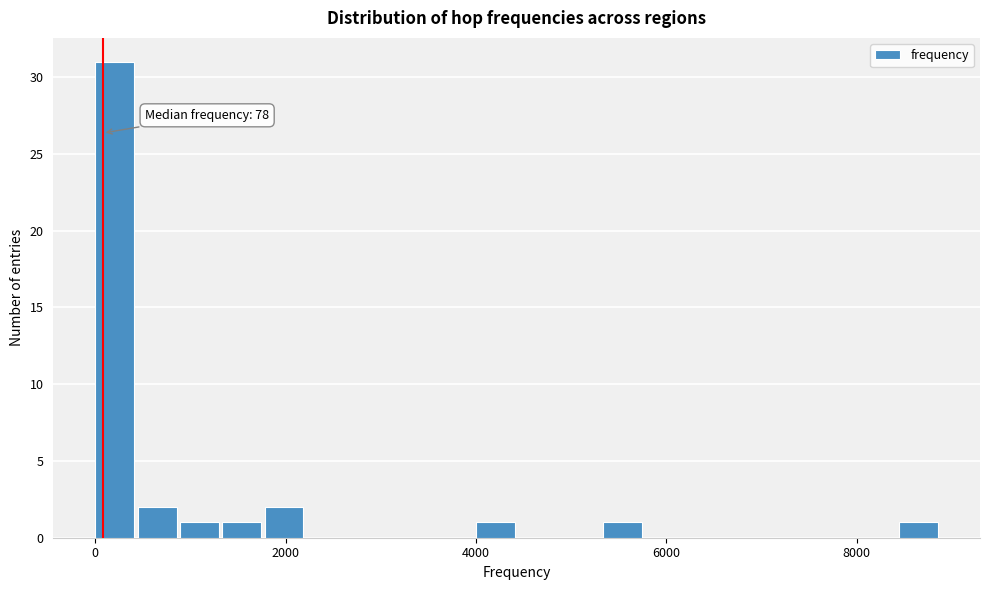

Around what value on the x-axis is the tallest bar? Give the approximate position of its centre, as read against the axis.

200